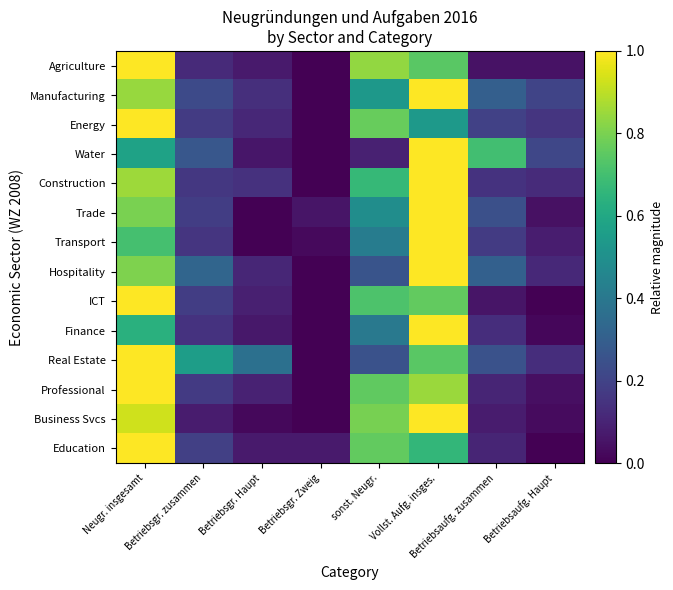

Count the number of categories in the chart.

8